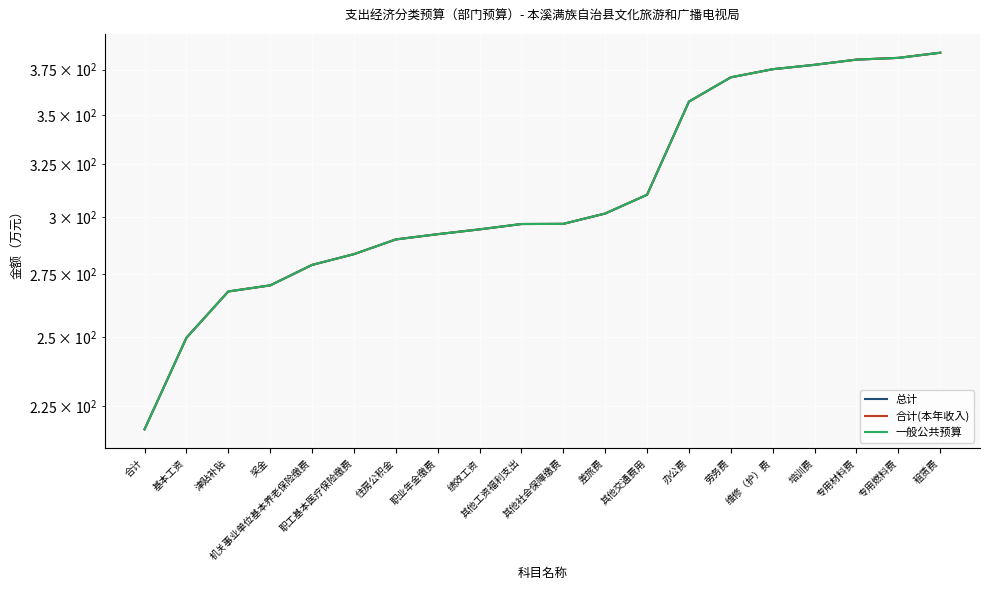

What is the label of the 1st point from the right?

租赁费